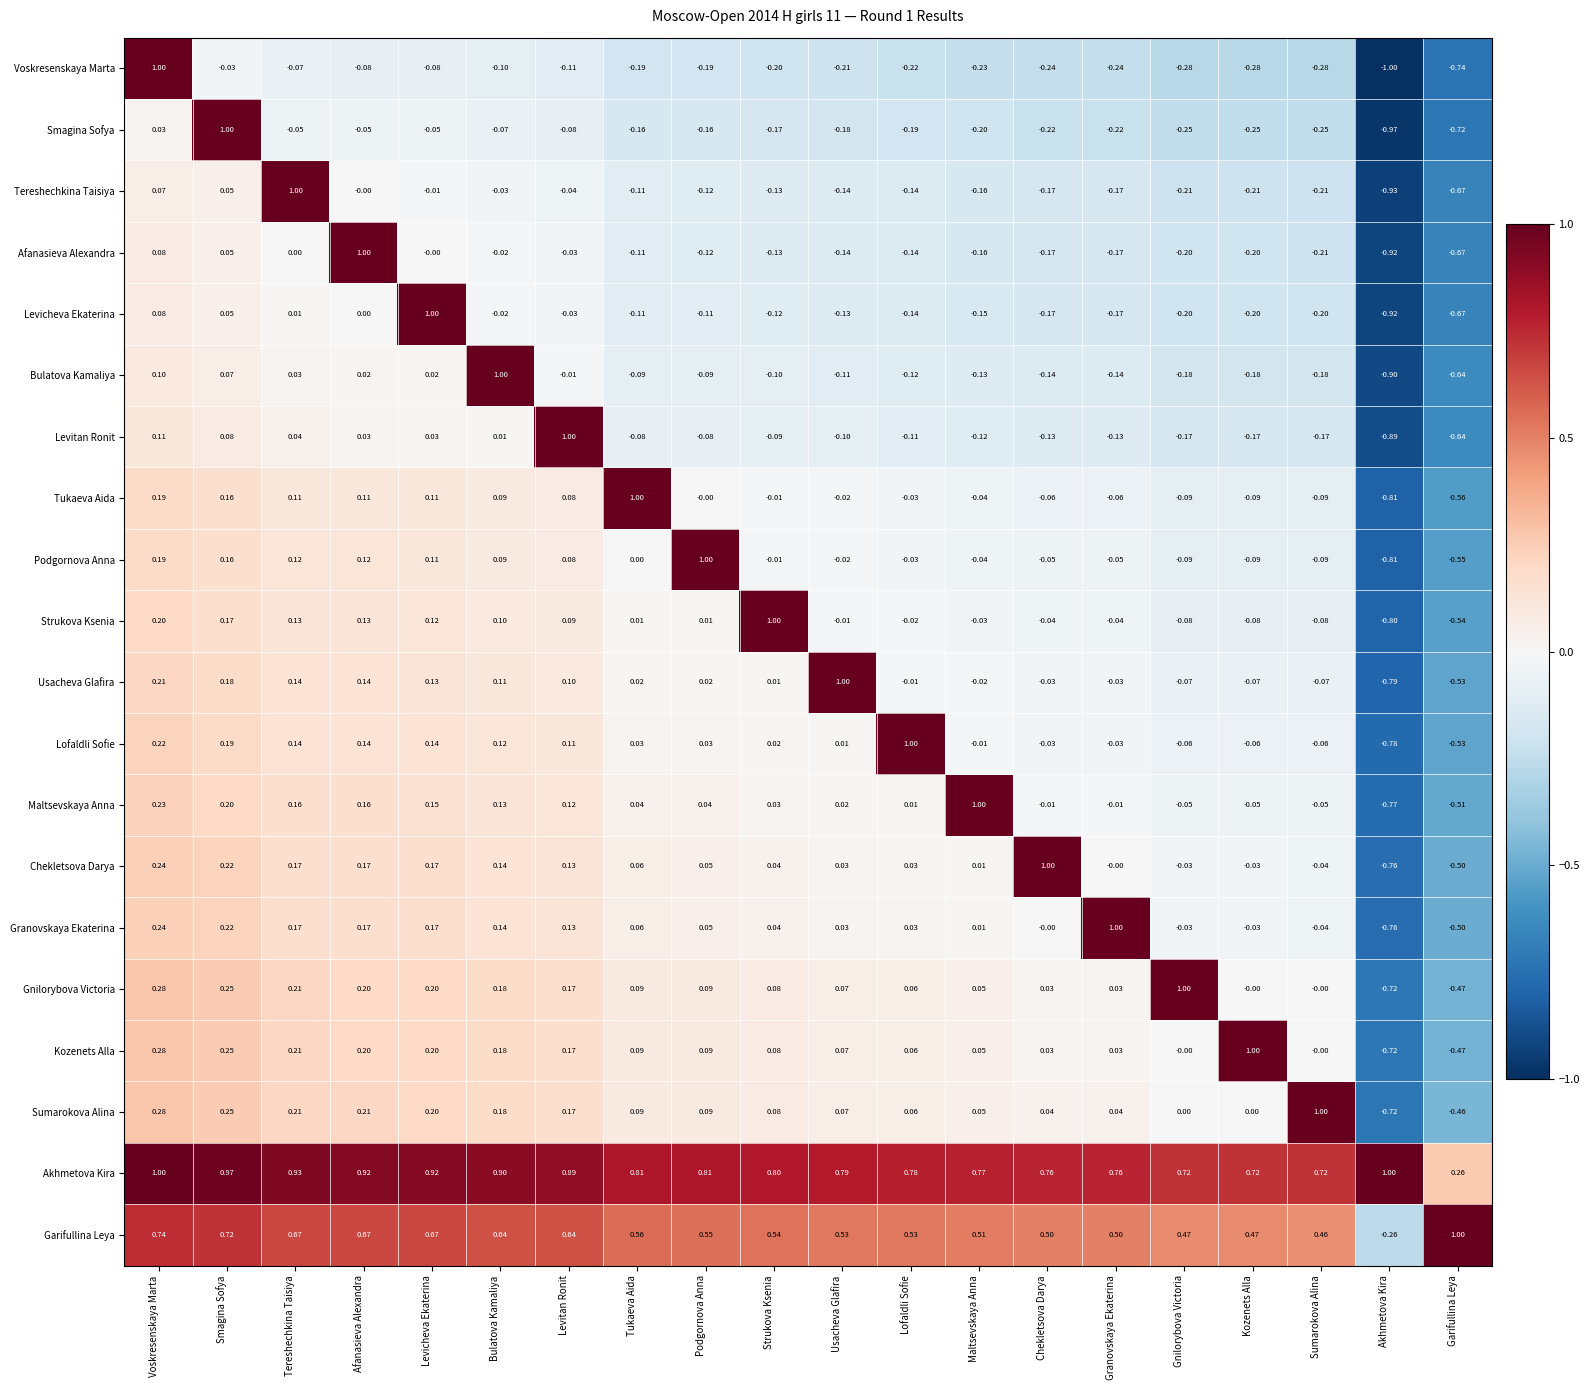

At how many categories does at least one series exceed 0?

20